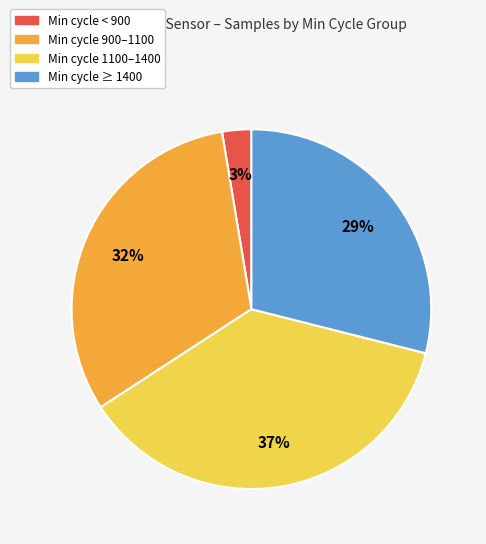

To the nearest percent, what is the average slice percentage?

25%